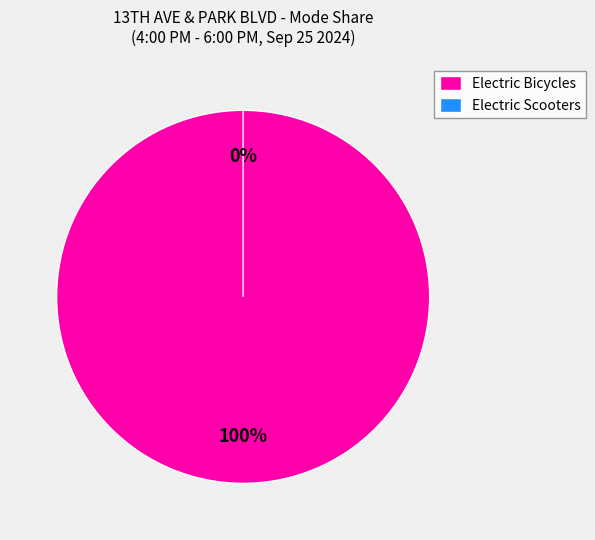

How many segments does this pie chart have?

2